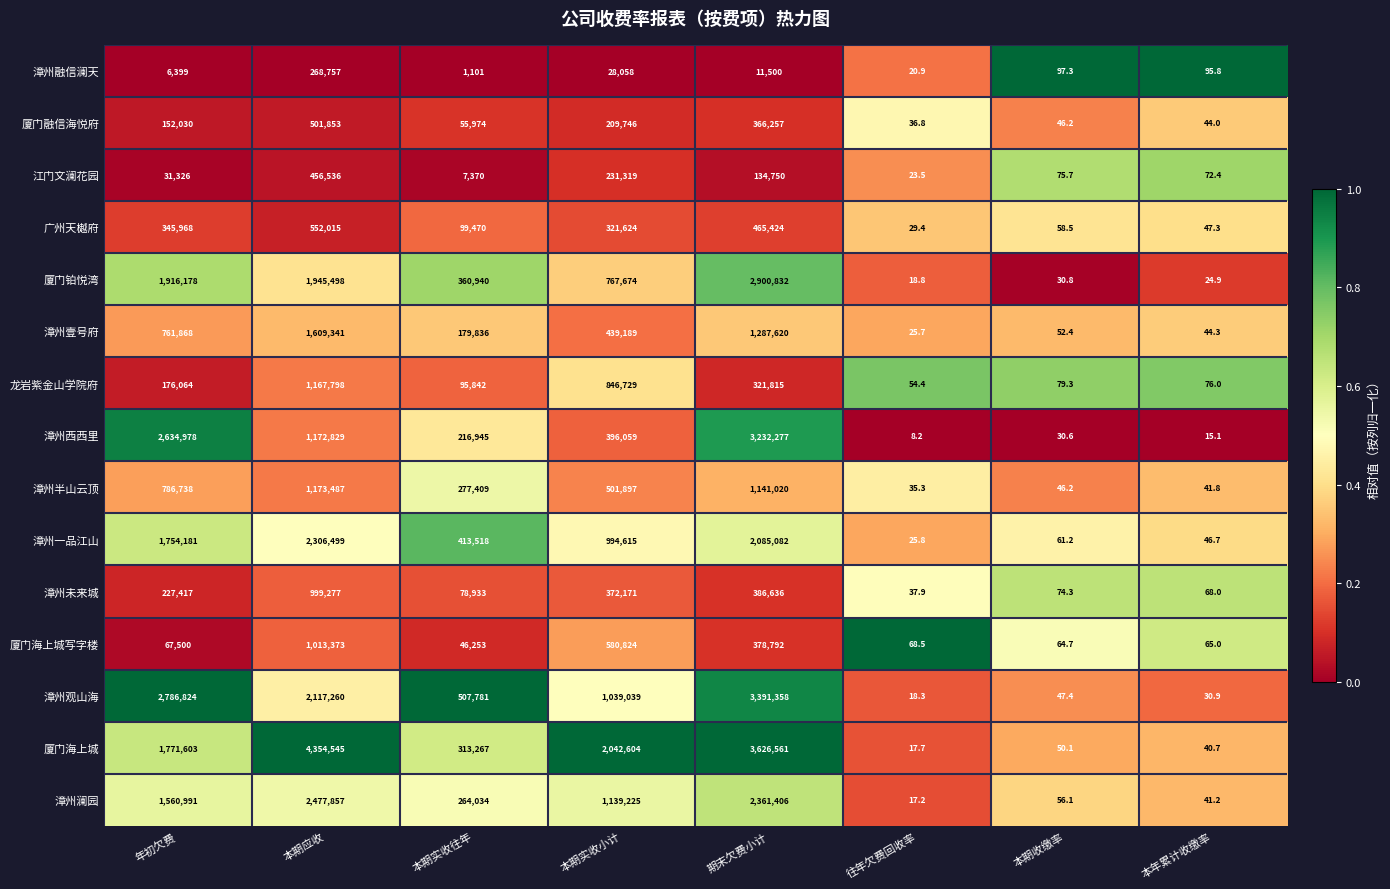

The value of 漳州澜园 at 年初欠费 is 1560991.0. True or false?

True